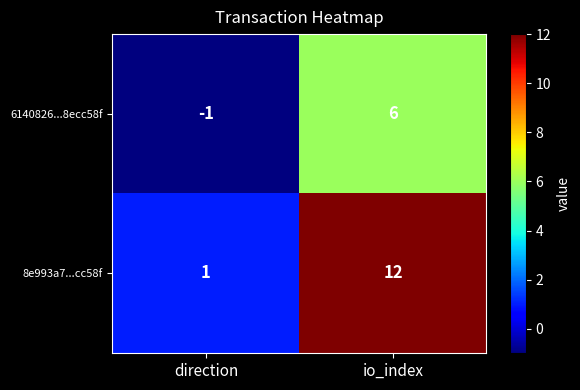

What is the maximum value shown in the chart?

12